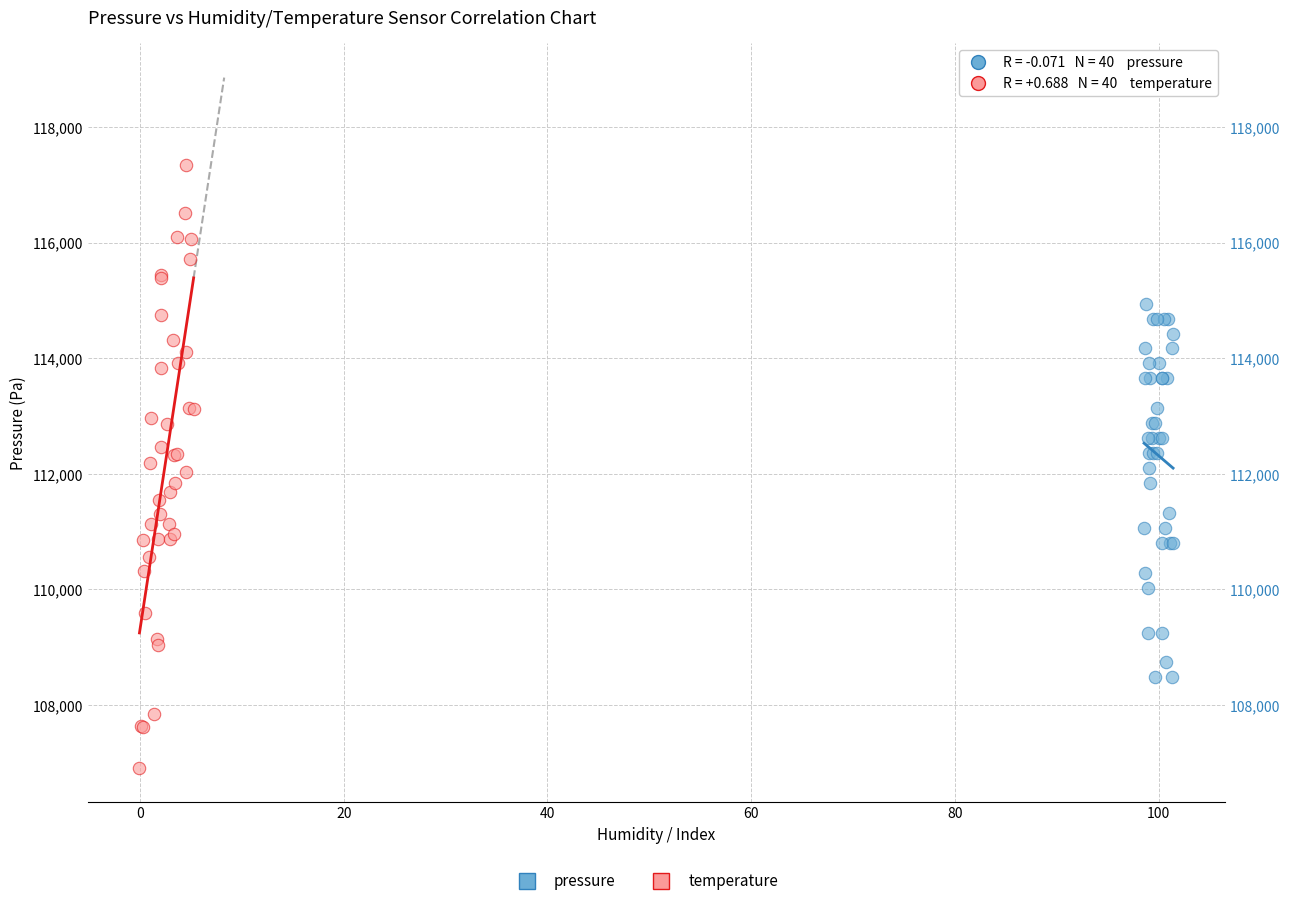

Which series has the largest Y range (max minus min)?

temperature